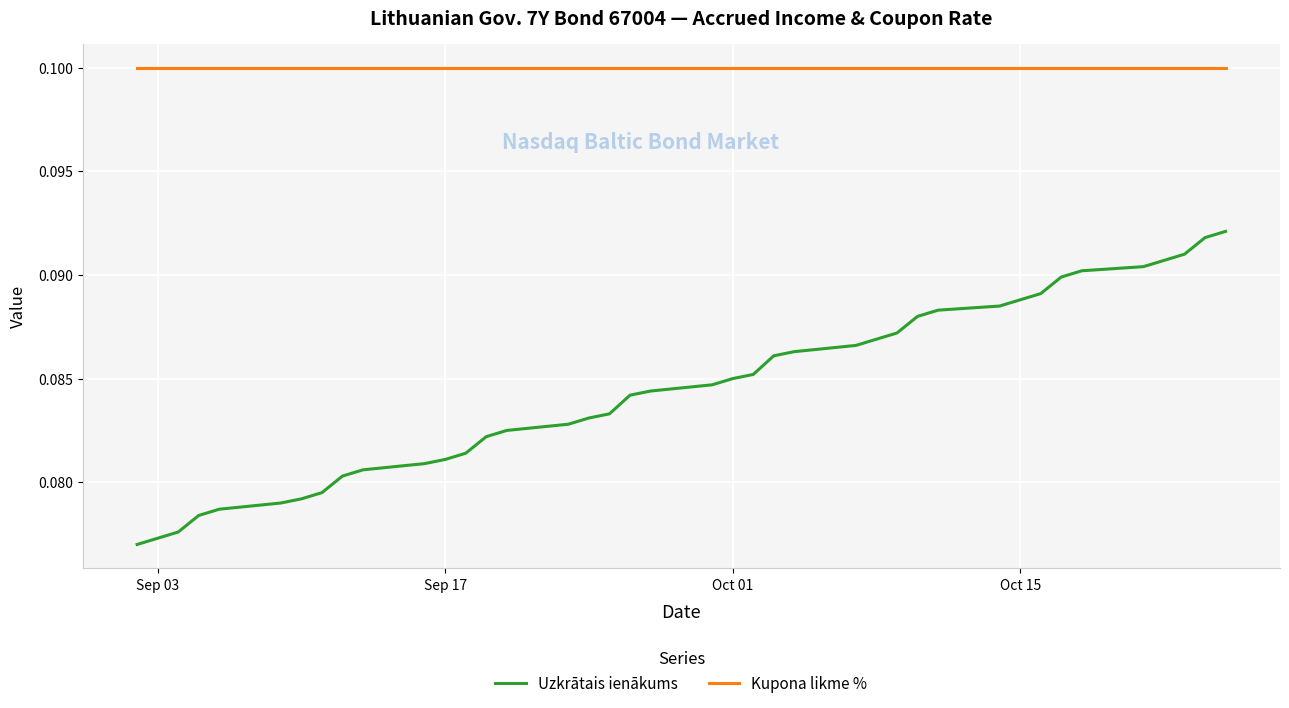

Rank the series by their maximum value, from lowest to highest.

Uzkrātais ienākums, Kupona likme %